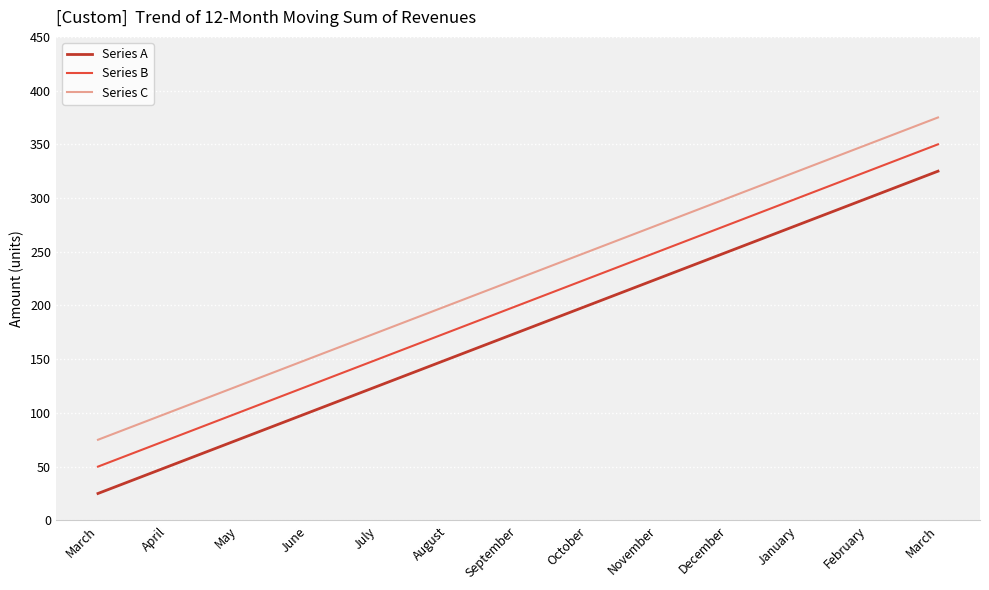

How many lines are shown in the chart?

3